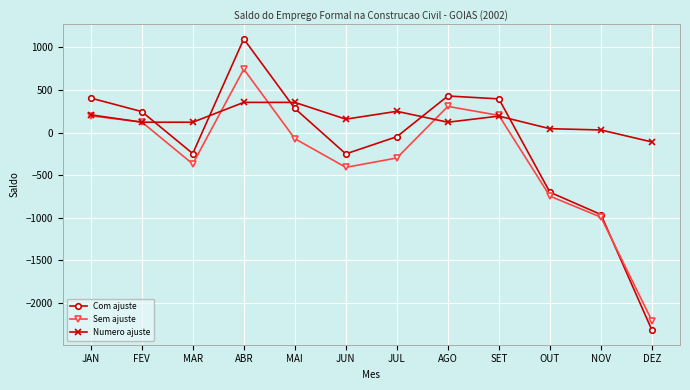

What is the sum of the Com ajuste values at MAI and JUN?

34